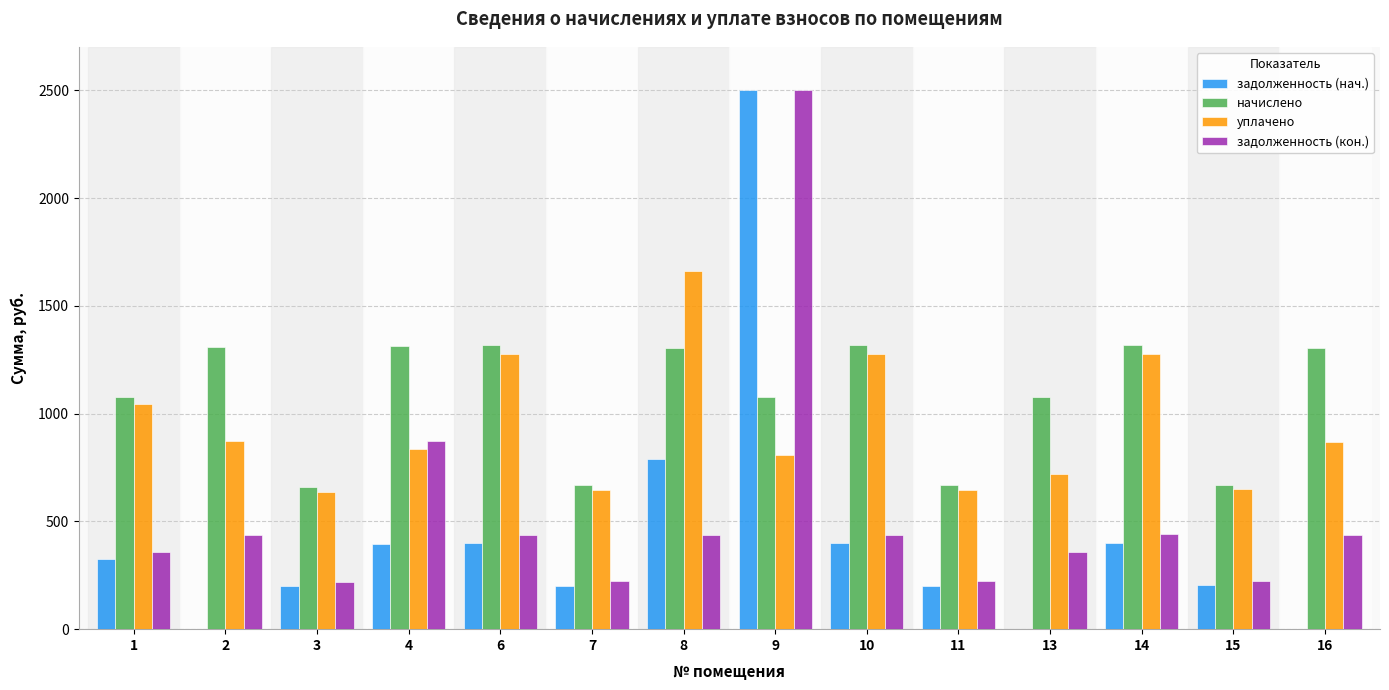

How many data points in задолженность (нач.) are above 325?

7